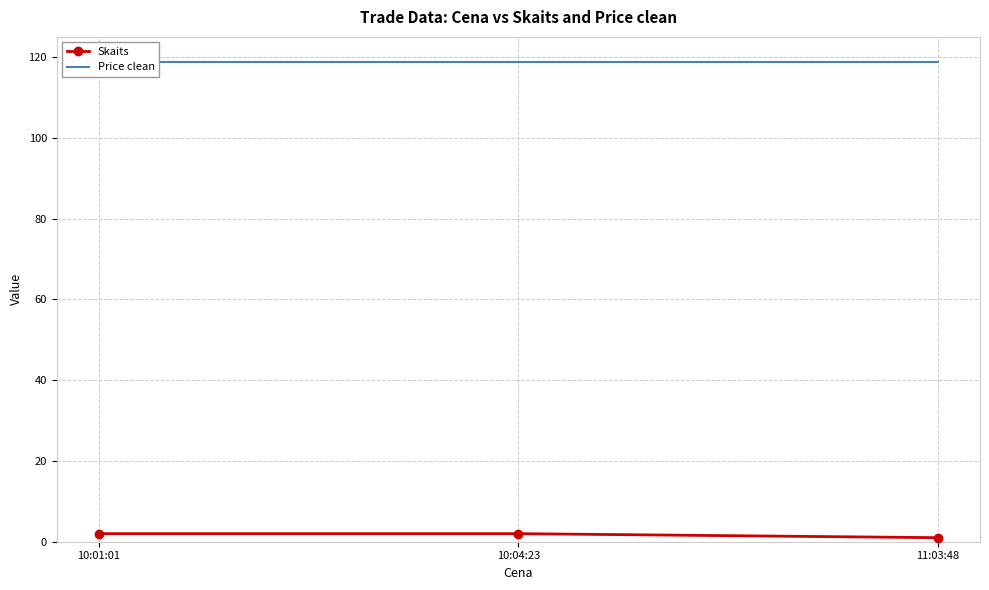

Which category has the lowest value in the Skaits series?

11:03:48